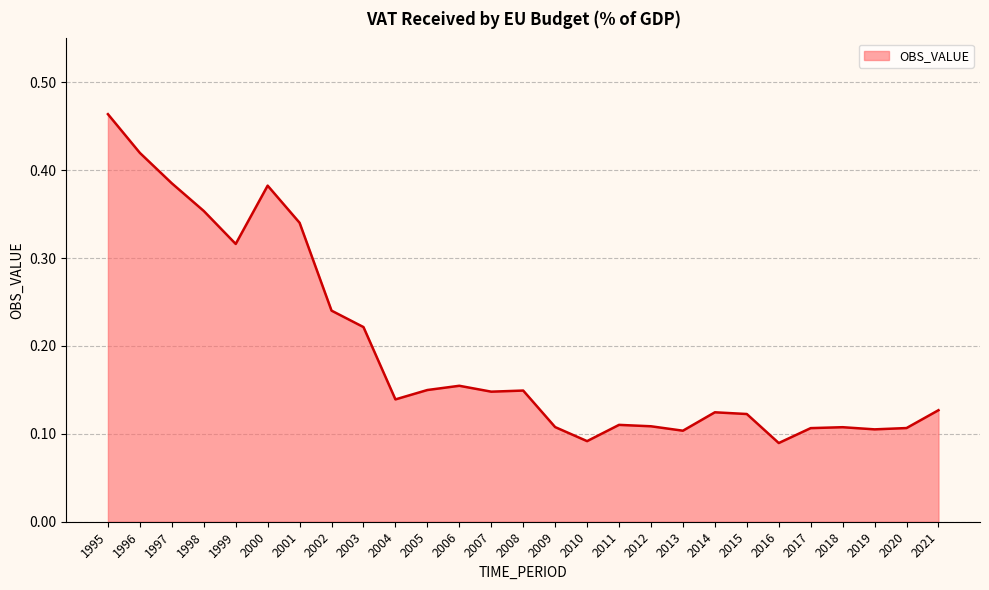

Which has a higher value, 2004 or 2019?

2004